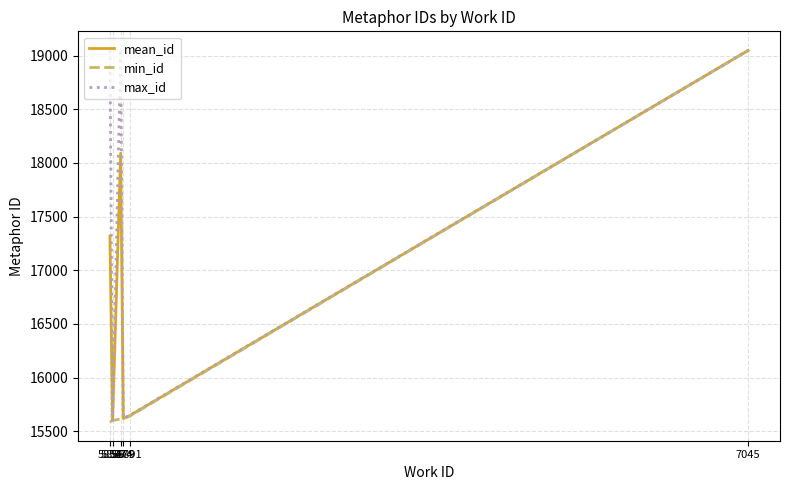

What is the maximum value shown in the chart?

19052.0